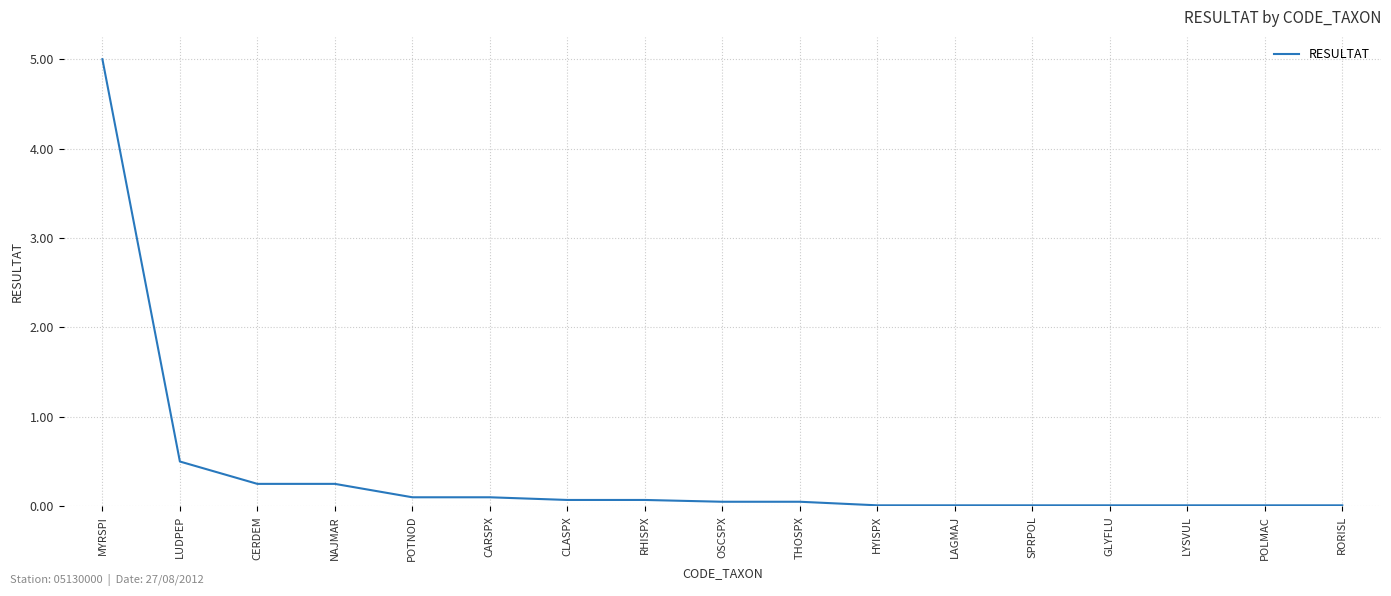

What is the greatest value displayed?

5.0